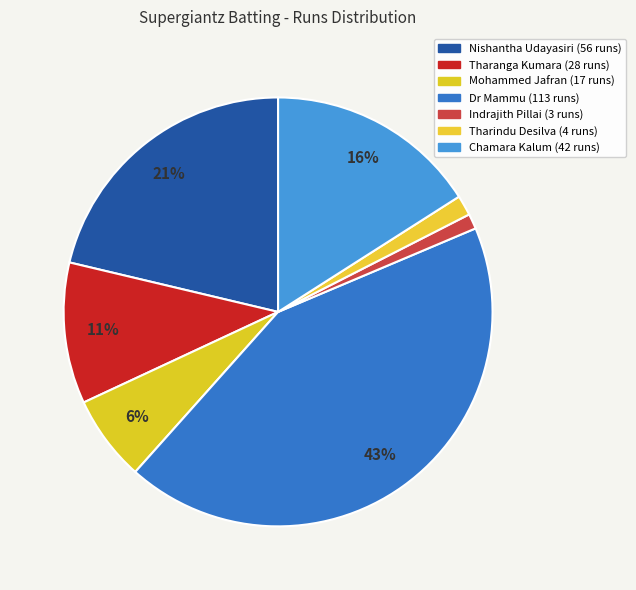

To the nearest percent, what percentage of the pie is Chamara Kalum?

16%